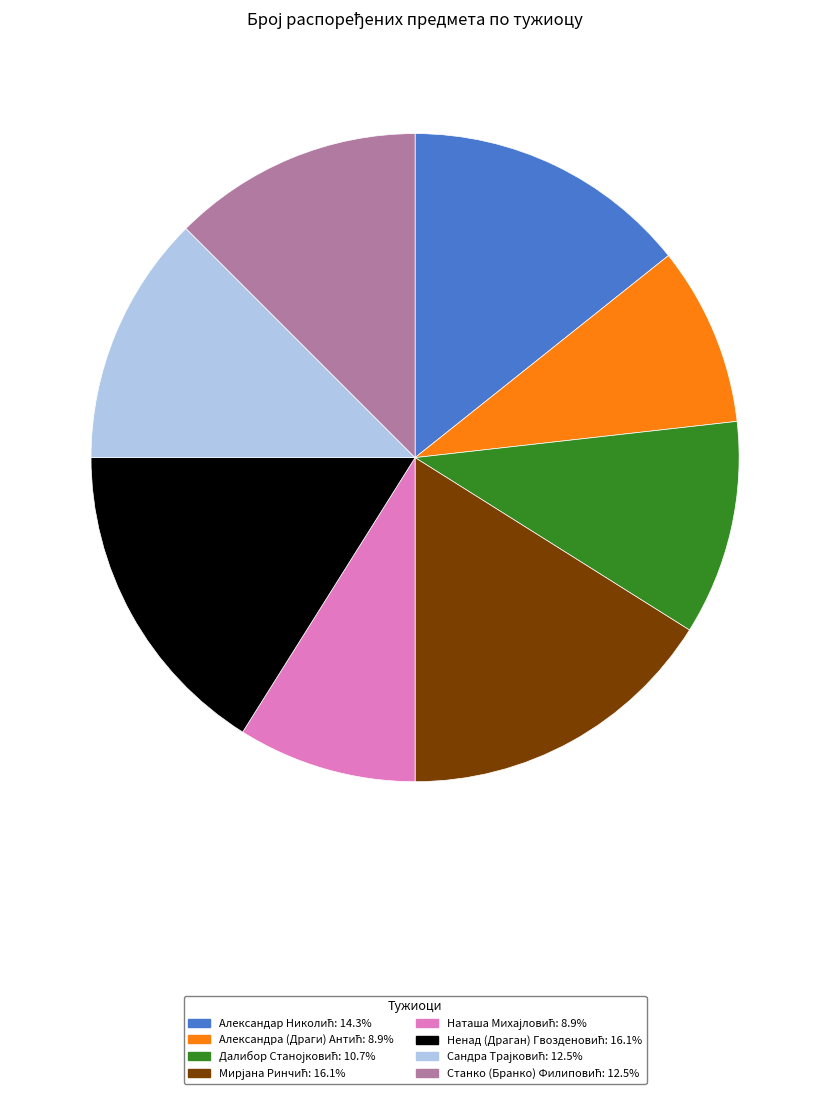

Does any single category account for the majority?

No